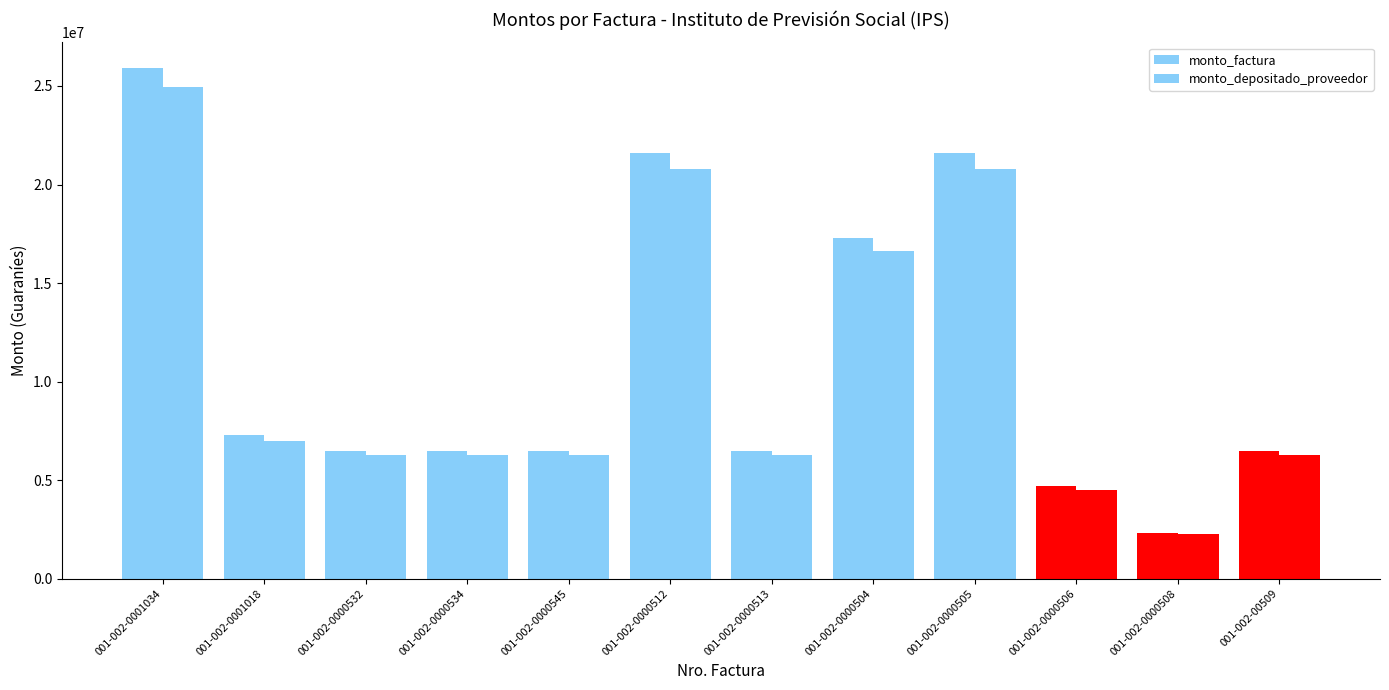

The value of monto_factura at 001-002-0000534 is 6500000. True or false?

True